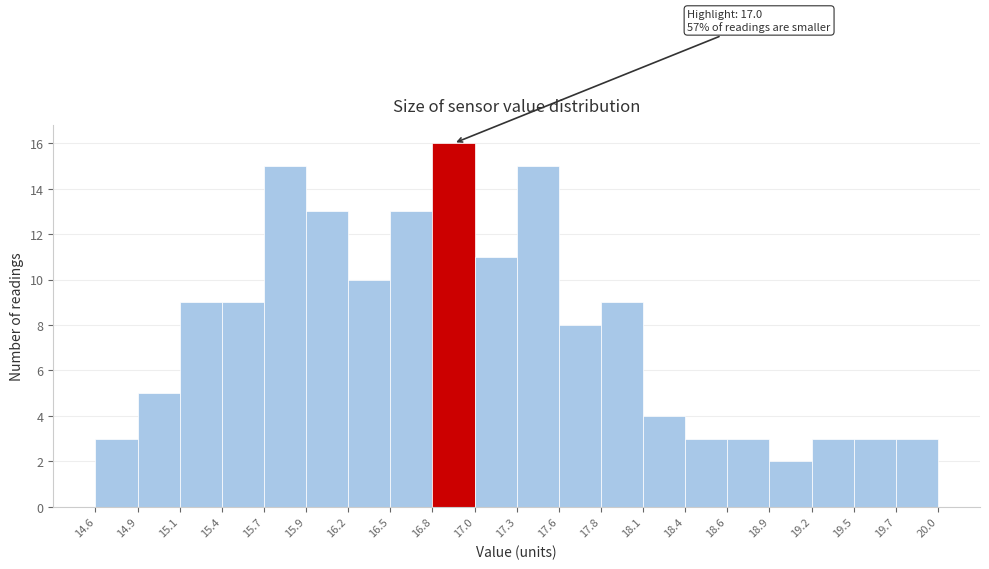

Which range on the x-axis has the tallest bar?

16.8 to 17.0